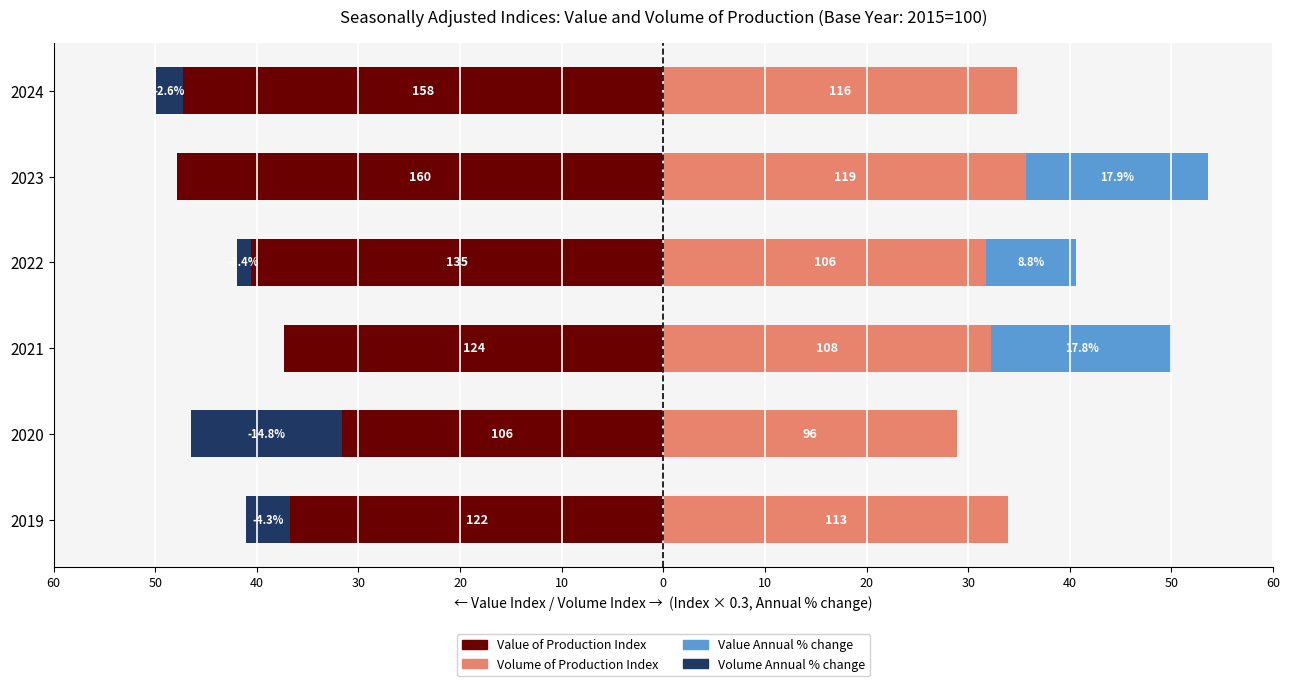

What are all the series names shown in the legend?

Value of Production Index, Volume Annual % change (neg), Volume of Production Index, Value Annual % change (pos)